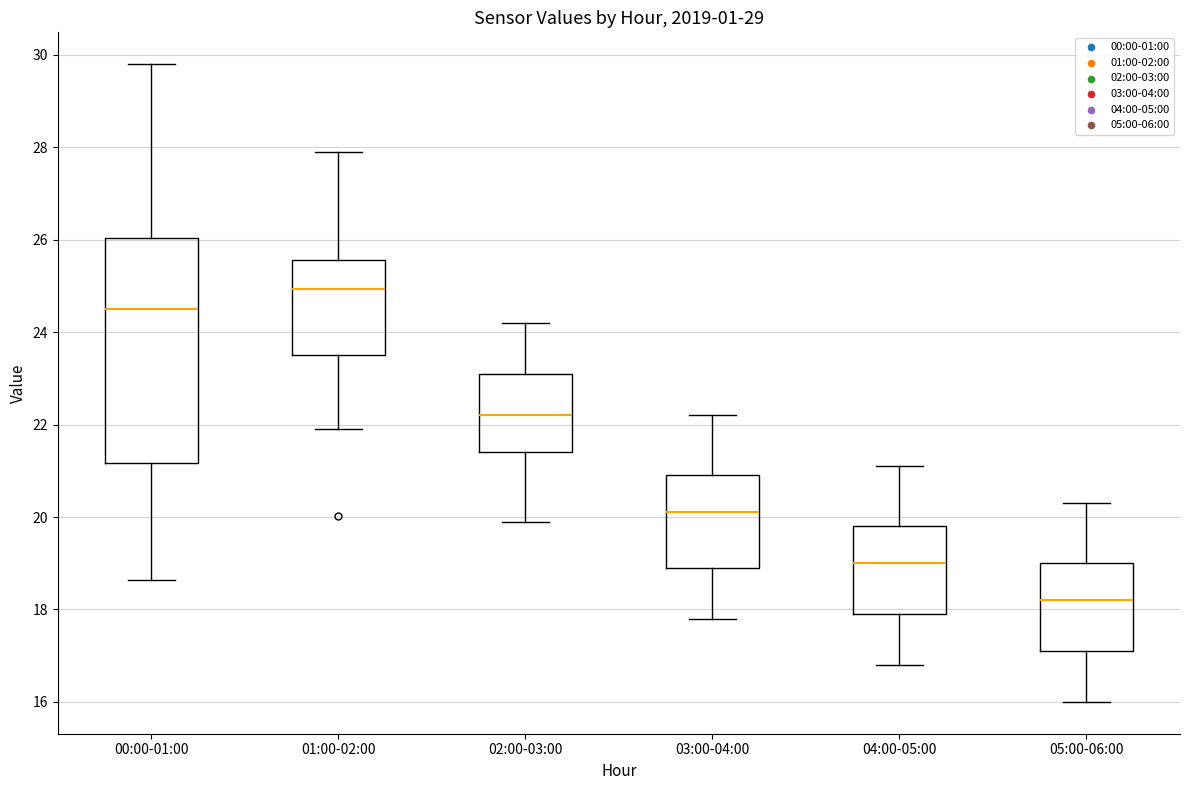

Which box has the lowest median line?

05:00-06:00